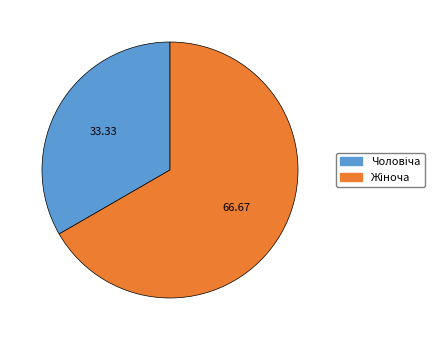

Does any single category account for the majority?

Yes